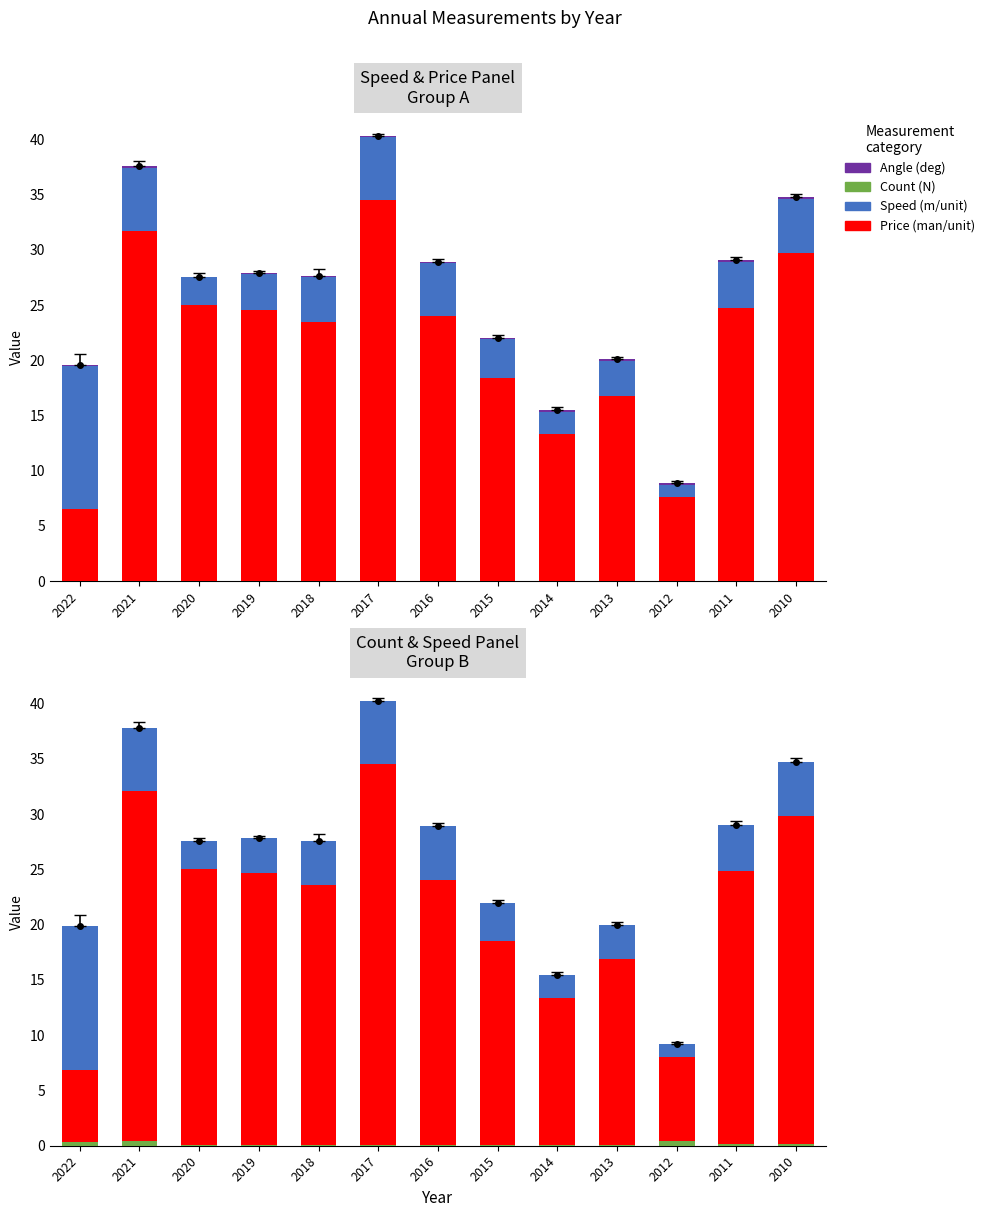

Which series has the largest range (max minus min)?

Price (man/unit)